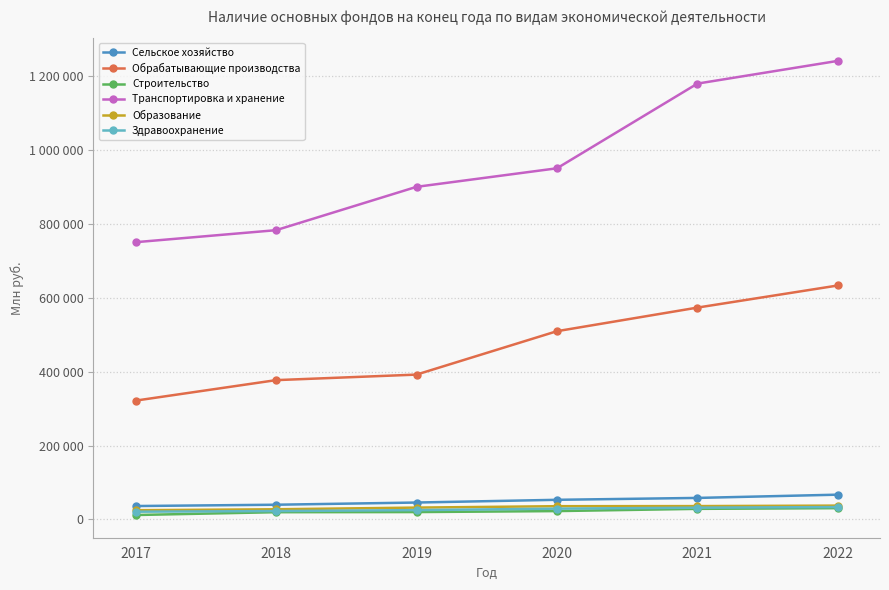

What is the value of the Транспортировка и хранение point at the 6th from the left?

1242339